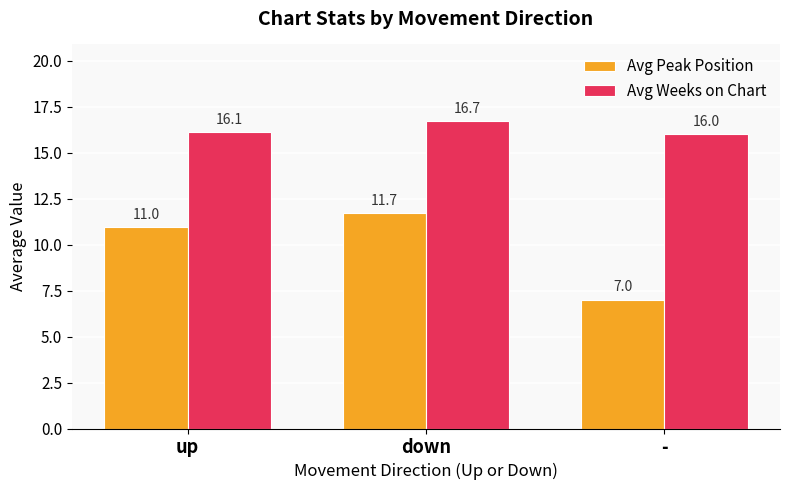

Is it true that Avg Weeks on Chart equals 28.3 at down?

False